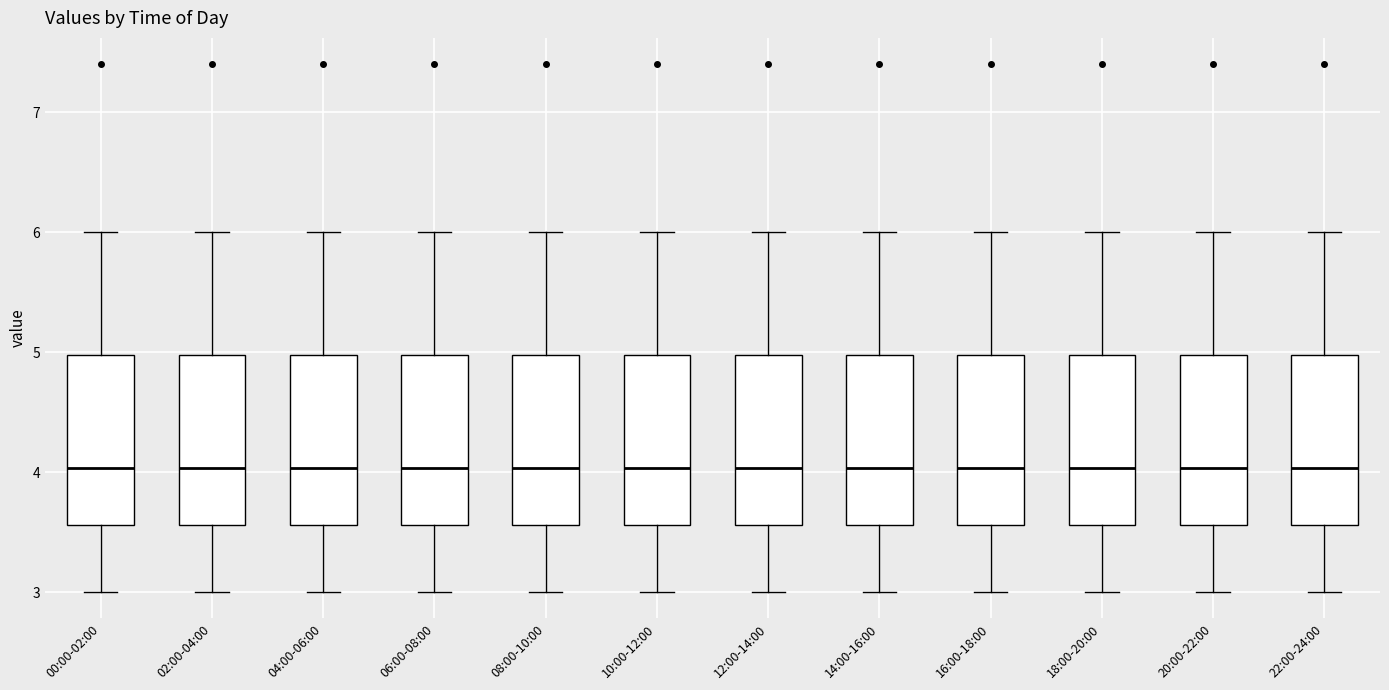

Where does the median line of the box for 04:00-06:00 sit on the y-axis? The values are not printed on the chart, so give them approximately, as read against the axis.

4.0